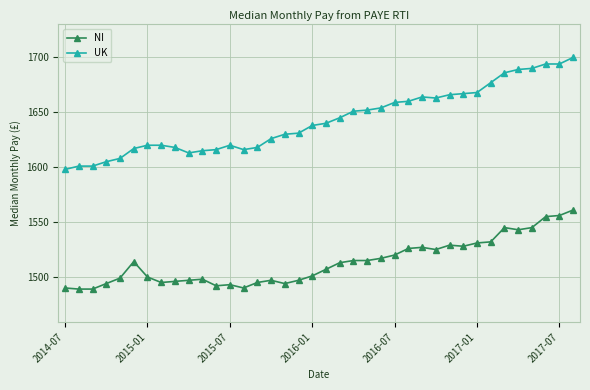

True or false: UK and NI cross at least once.

False